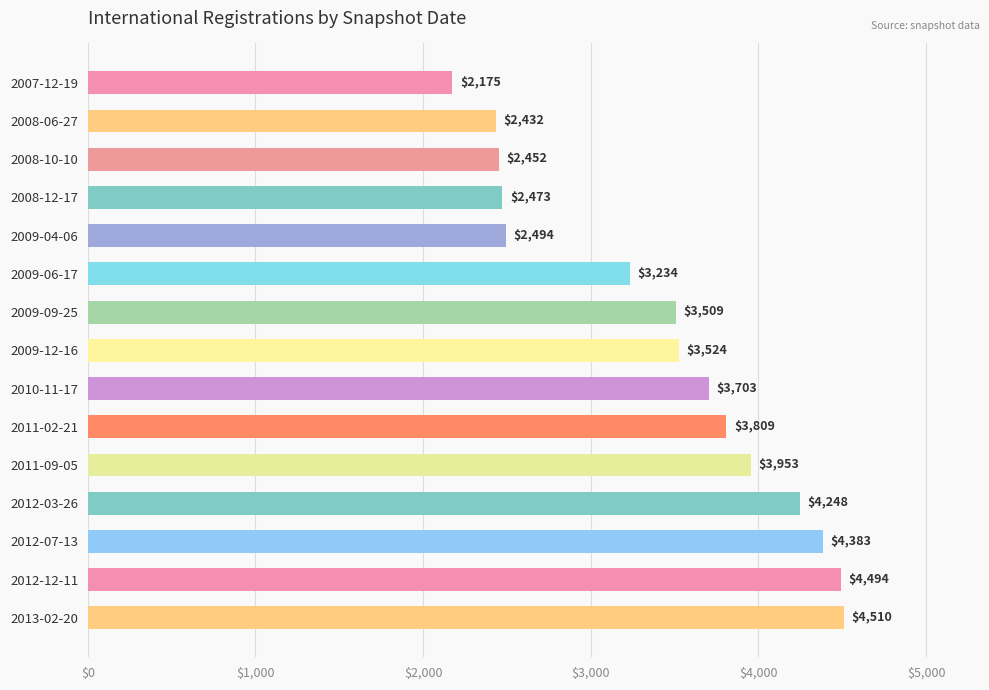

What is the smallest value displayed?

2175